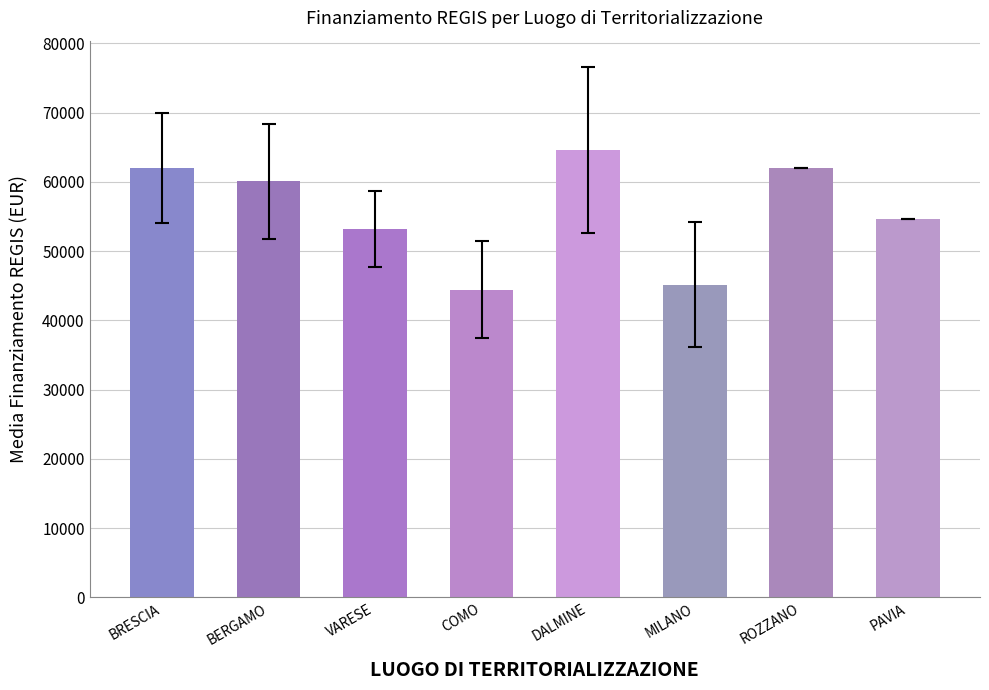

What position from the left is ROZZANO?

7